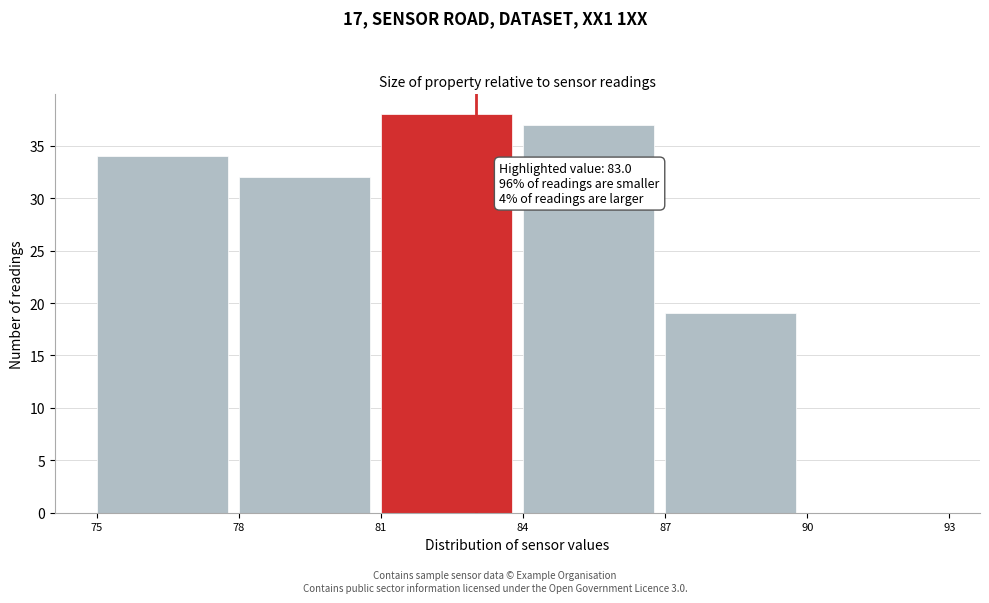

Which range on the x-axis has the tallest bar?

81 to 84